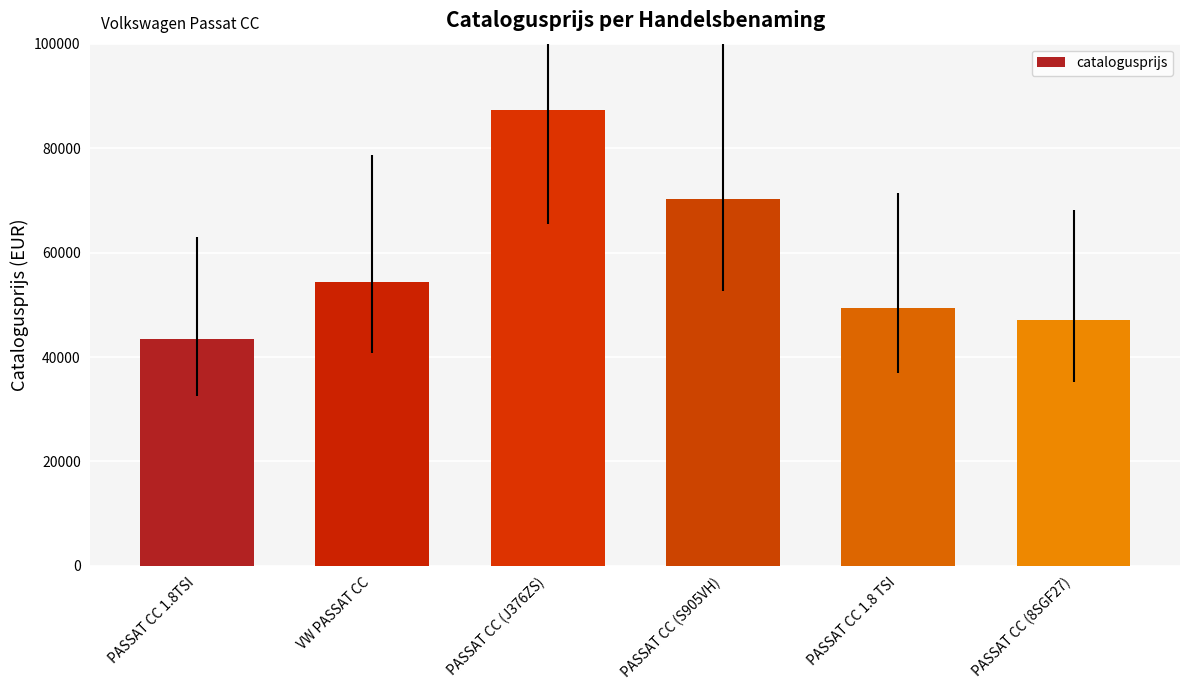

Approximately how many times larger is the value at PASSAT CC 1.8TSI compared to PASSAT CC (J376ZS)?

0.5